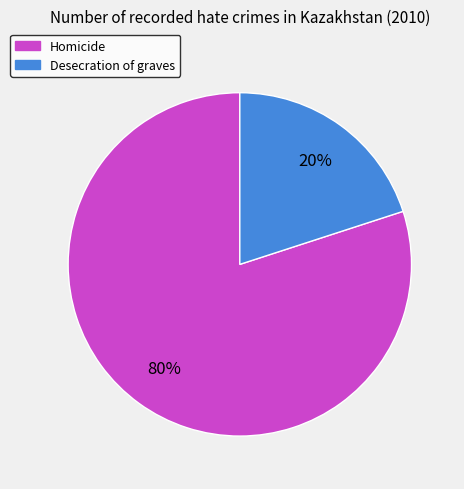

Count the number of slices in the pie.

2